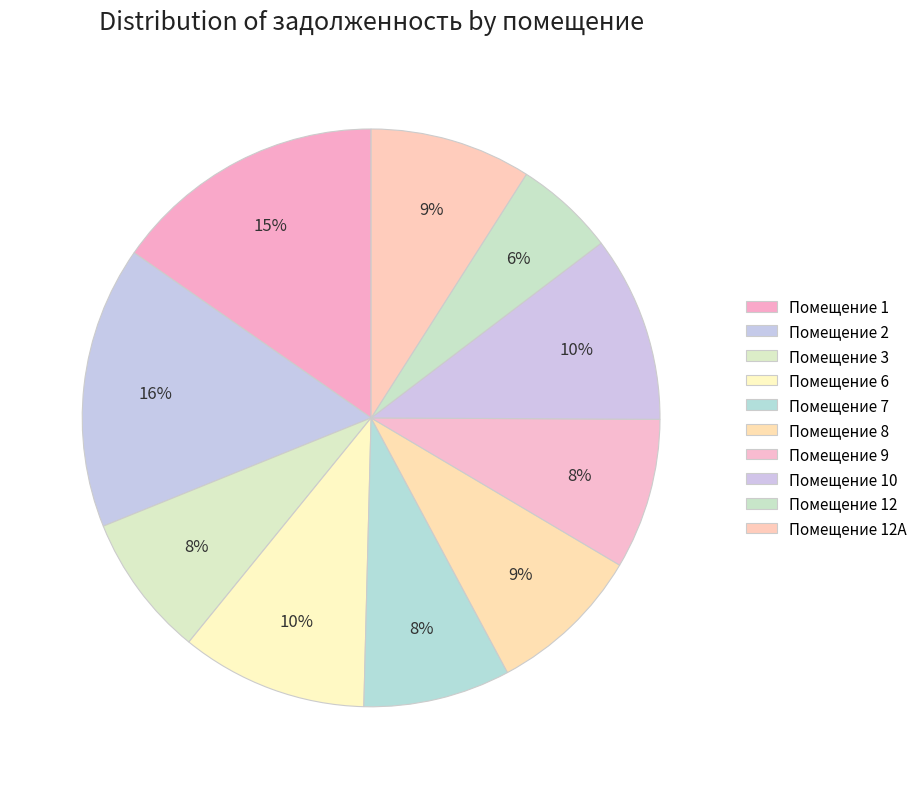

Which slice is the smallest?

12